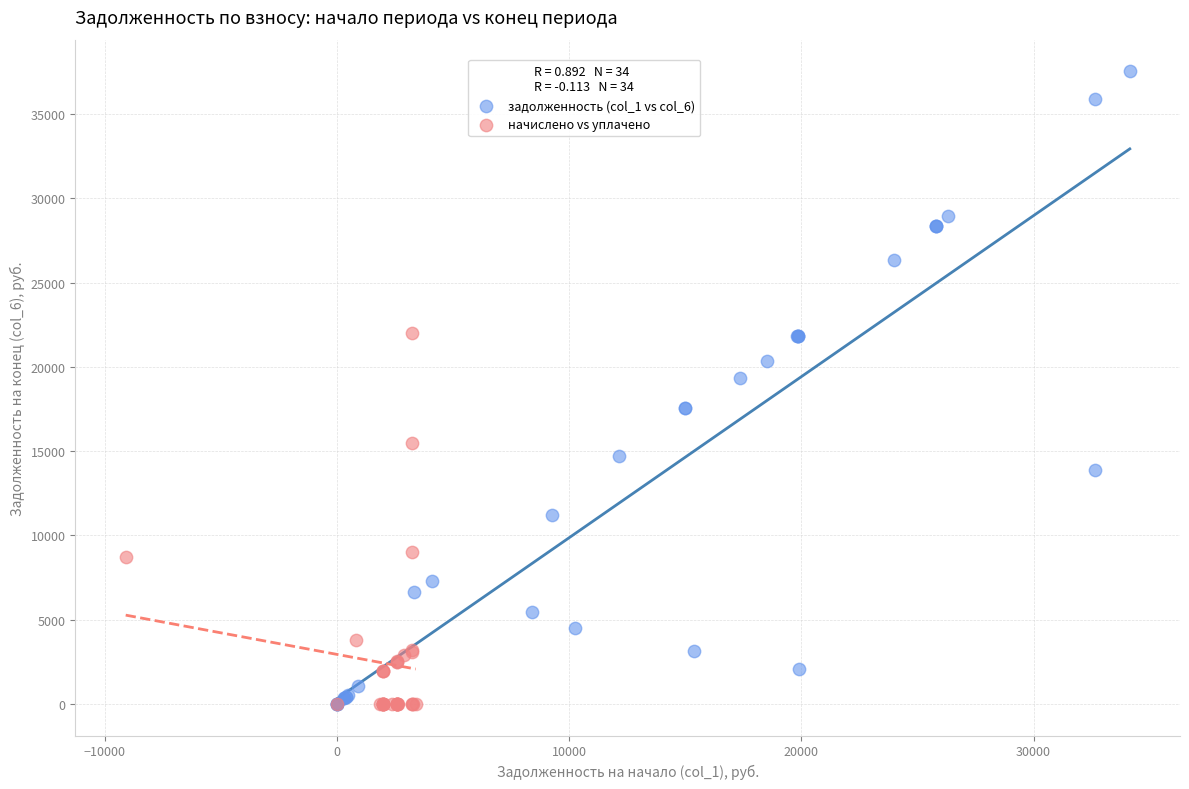

Which series has the widest spread of Y values?

задолженность (col_1 vs col_6)